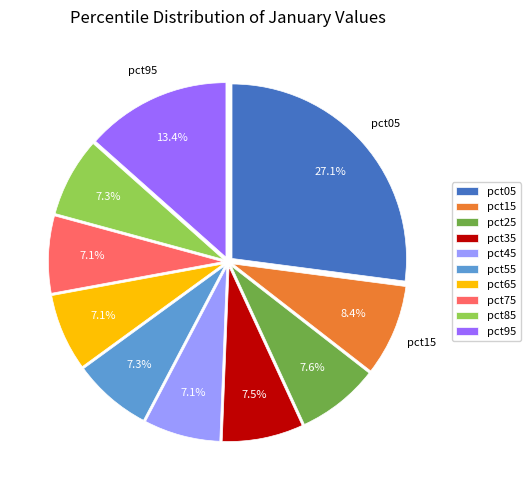

Combined, do pct85 and pct55 account for over 50%?

No